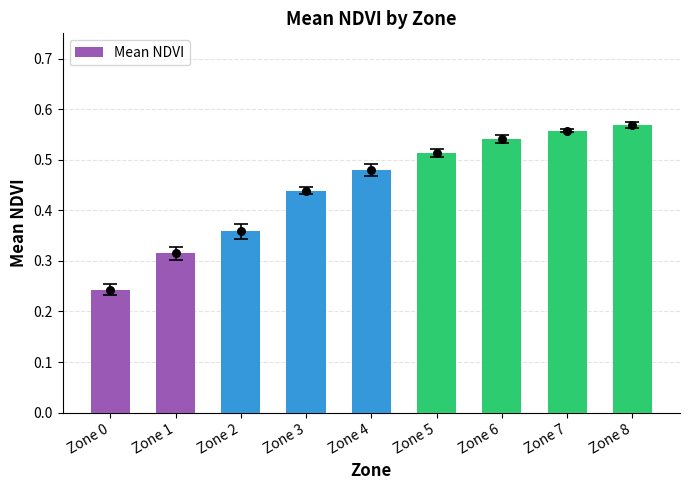

Which has a higher value, Zone 3 or Zone 1?

Zone 3